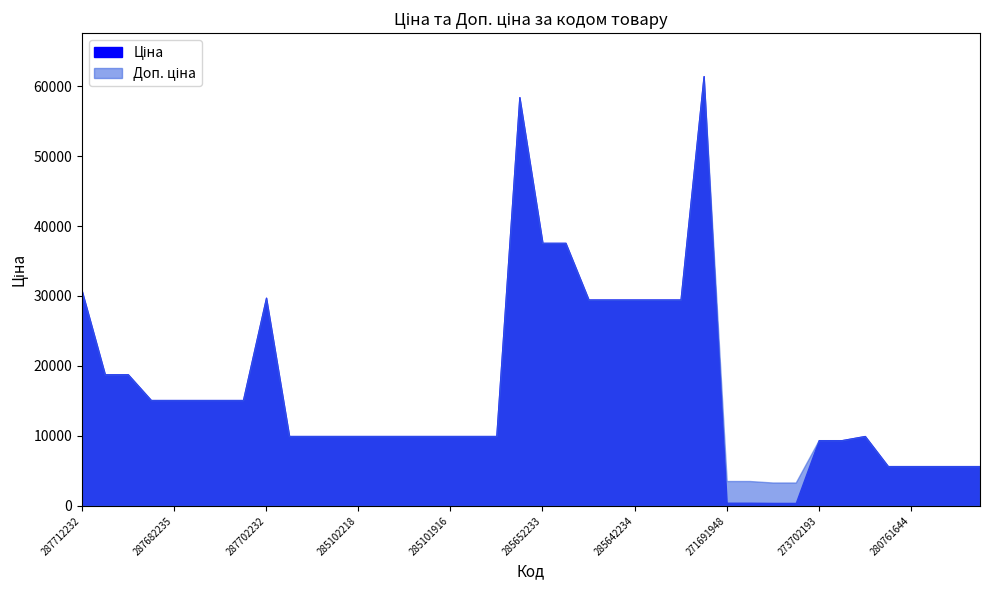

At which category is the sum across all series the highest?

285672232